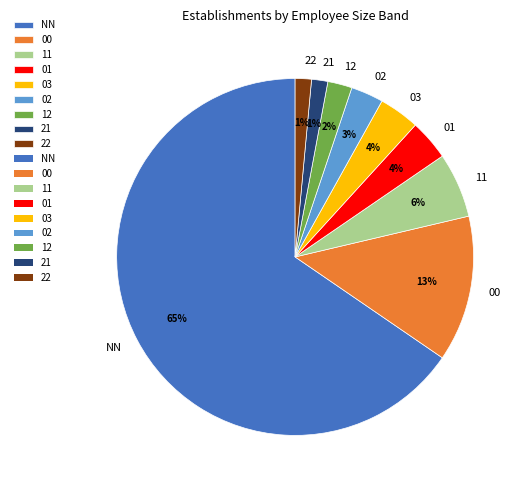

To the nearest percent, what portion does 21 represent?

1%